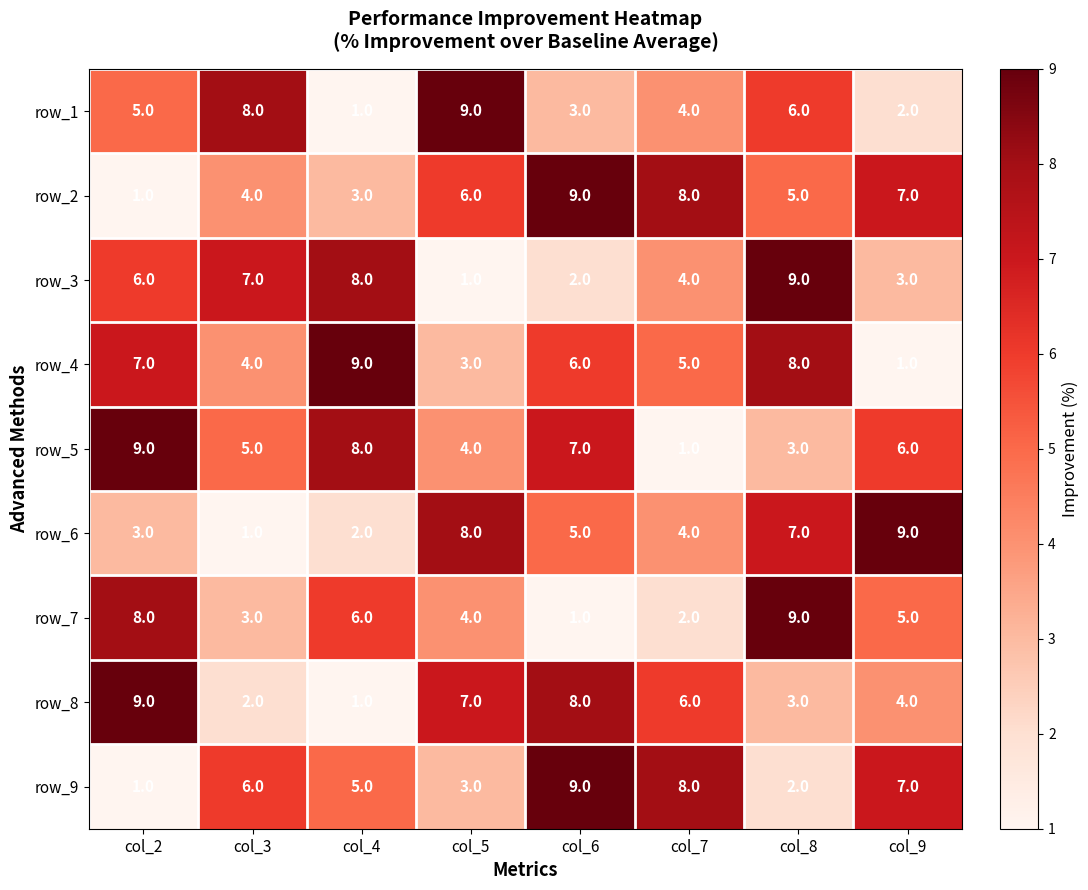

The row_4 series shows 2 at col_2. True or false?

False